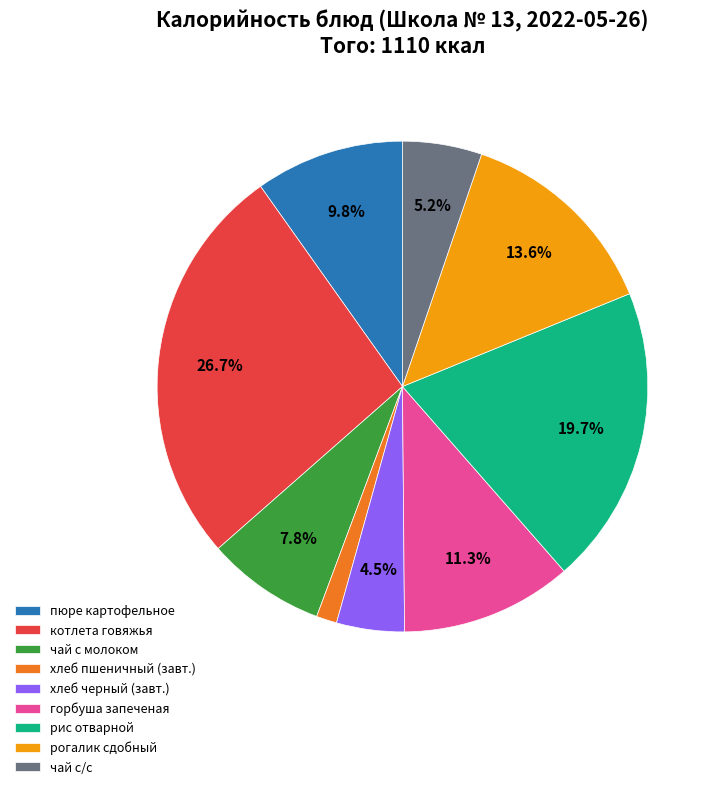

Which slice is the smallest?

хлеб пшеничный (завт.)